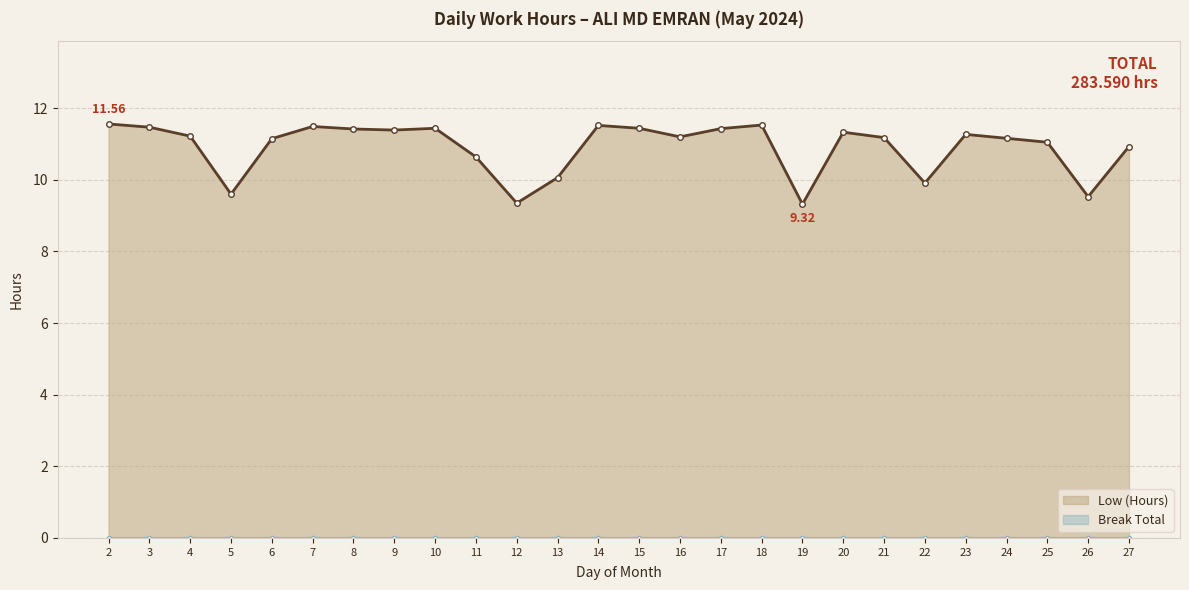

True or false: the data shows 17.5 at 9.

False